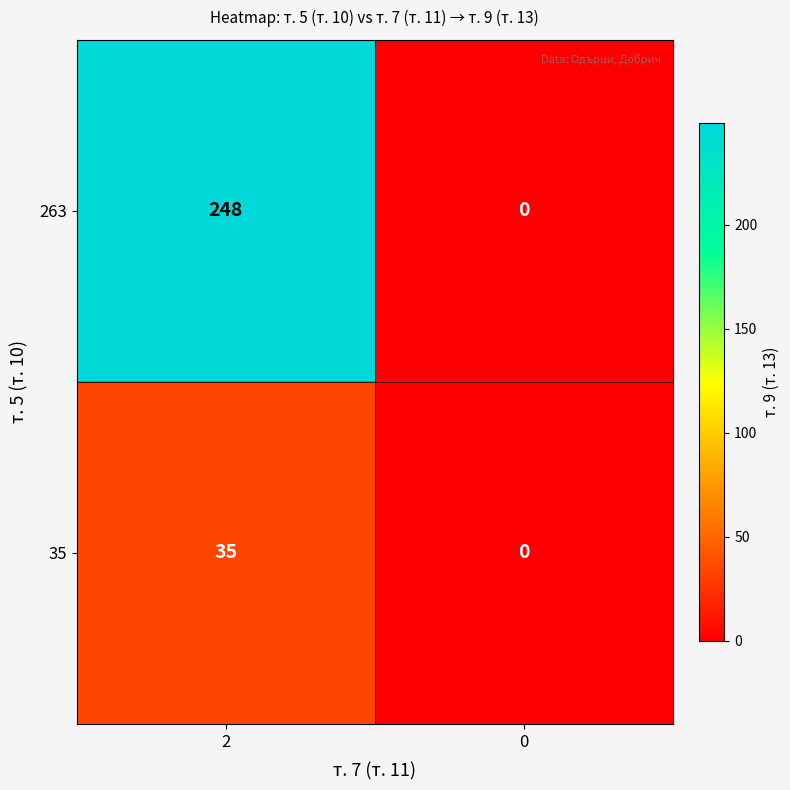

Rank the series by their maximum value, from highest to lowest.

263, 35